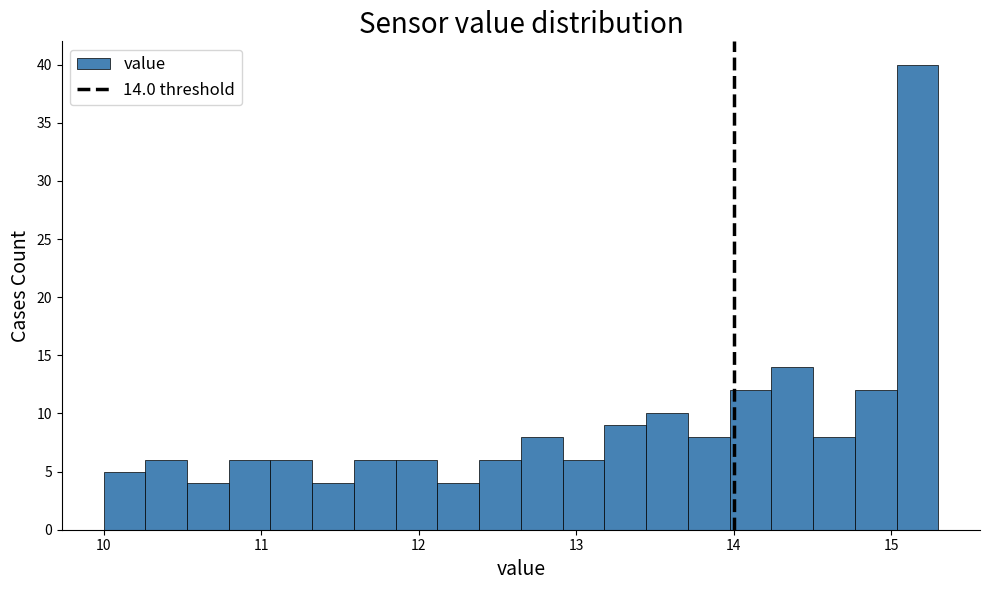

Read against the x-axis, roughly where is the centre of the tallest bar?

15.2